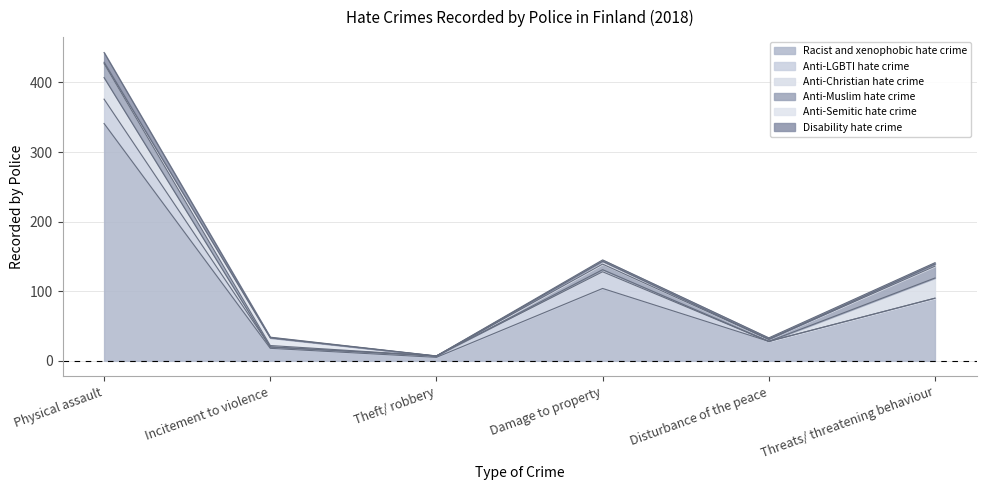

Between which two adjacent categories do Anti-Semitic hate crime and Disability hate crime first intersect?

Physical assault and Incitement to violence